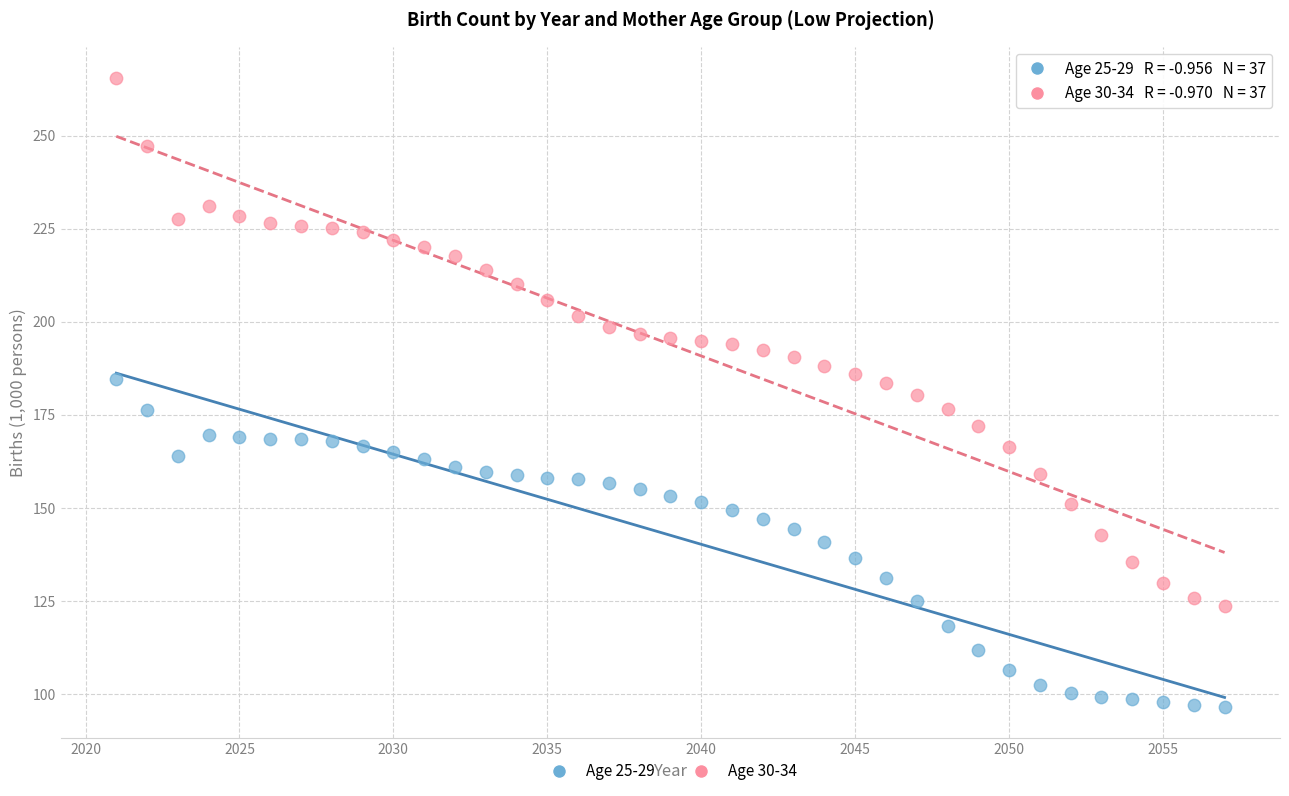

Across all data points, what is the range of Y values (max minus min)?

168.9